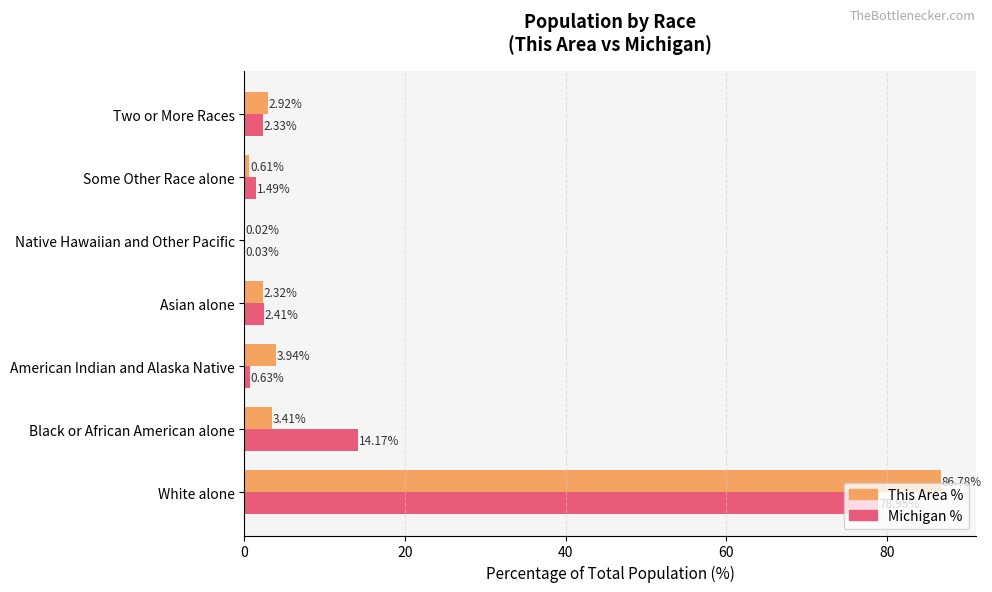

What is the sum of the This Area % values at Black or African American alone and Some Other Race alone?

4.0